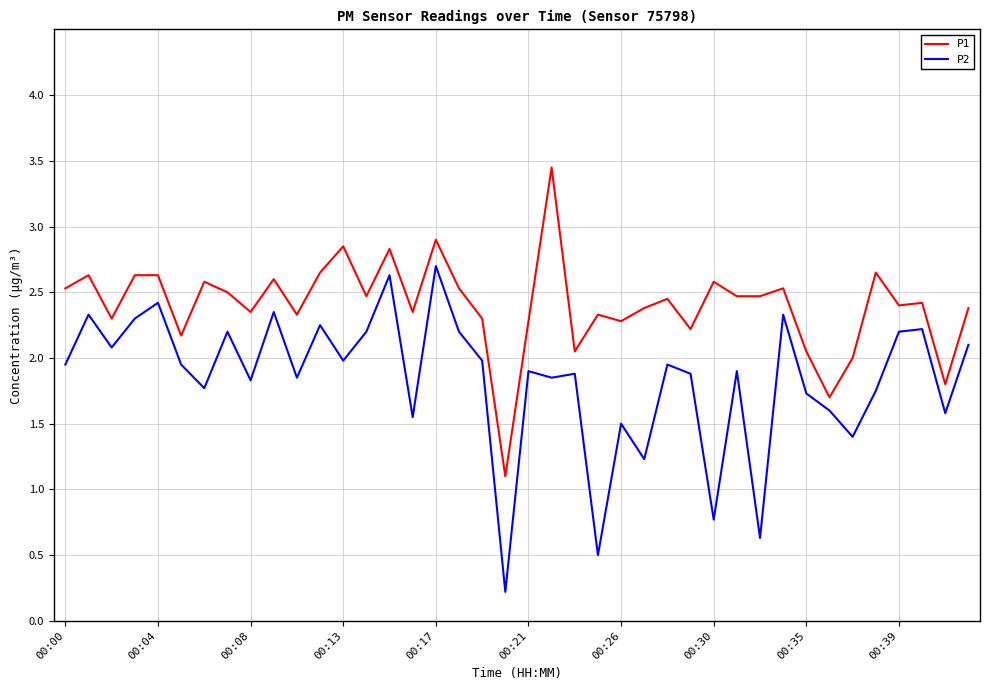

True or false: P2 and P1 cross at least once.

False